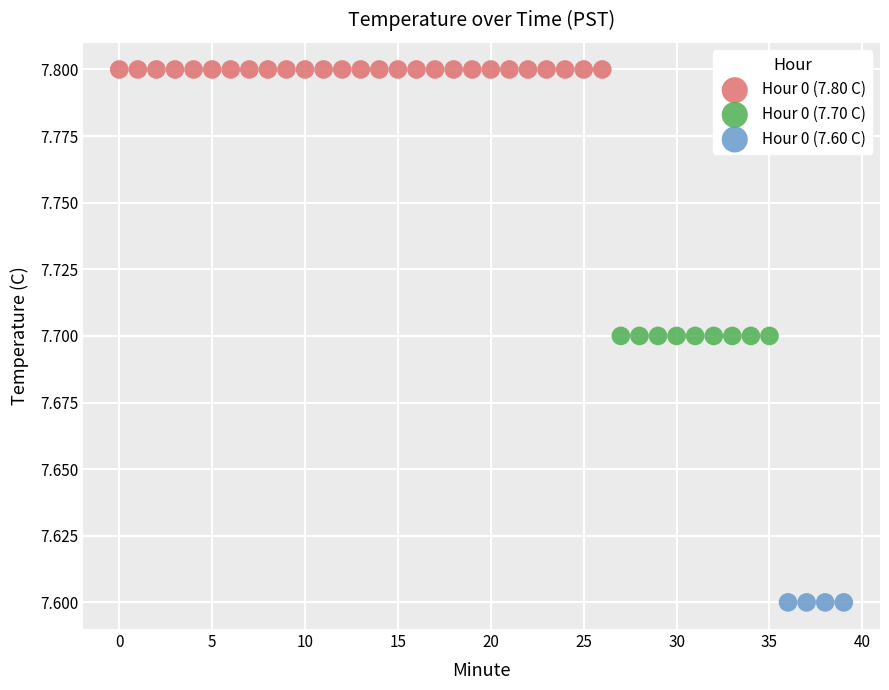

Which series reaches the minimum Y coordinate?

Hour 0 (7.60 C)